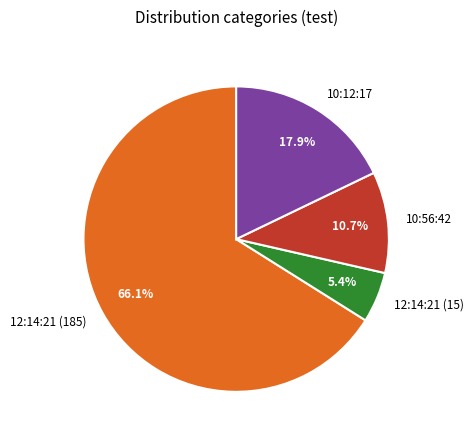

What percentage is the 10:12:17 slice, to the nearest percent?

18%